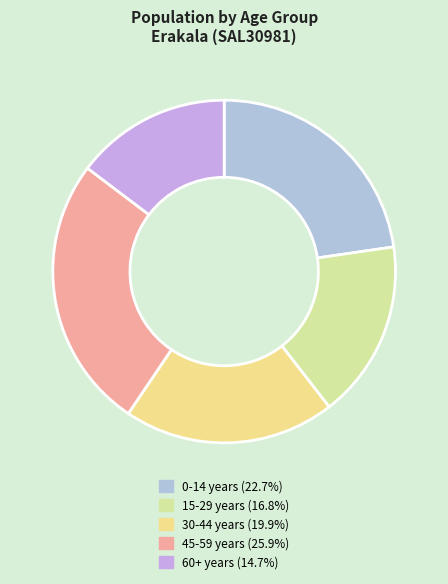

How many slices are in this pie chart?

5